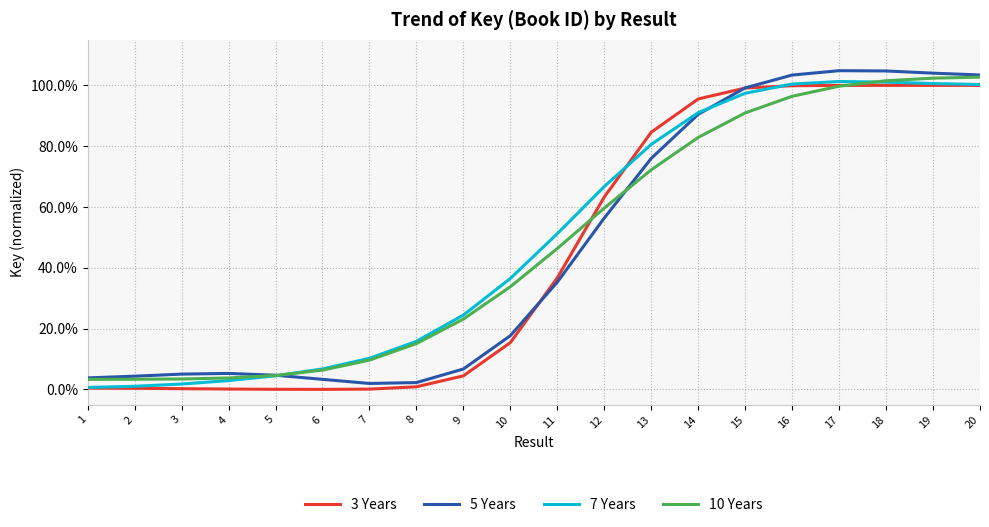

Is this an area chart (filled region under the line)?

No